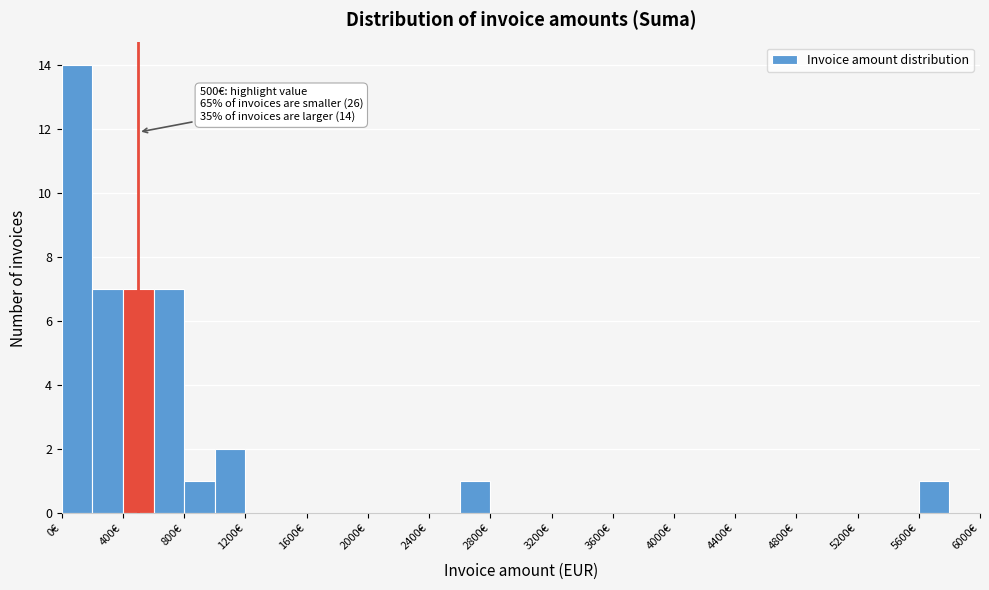

Which range on the x-axis has the tallest bar?

0 to 200